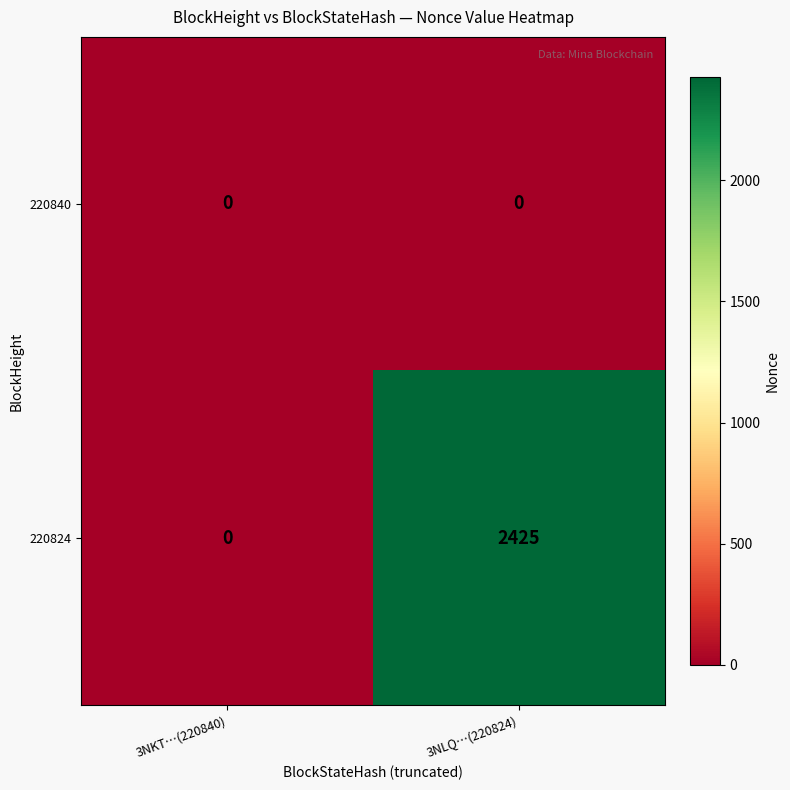

Rank the series by their maximum value, from lowest to highest.

220840, 220824